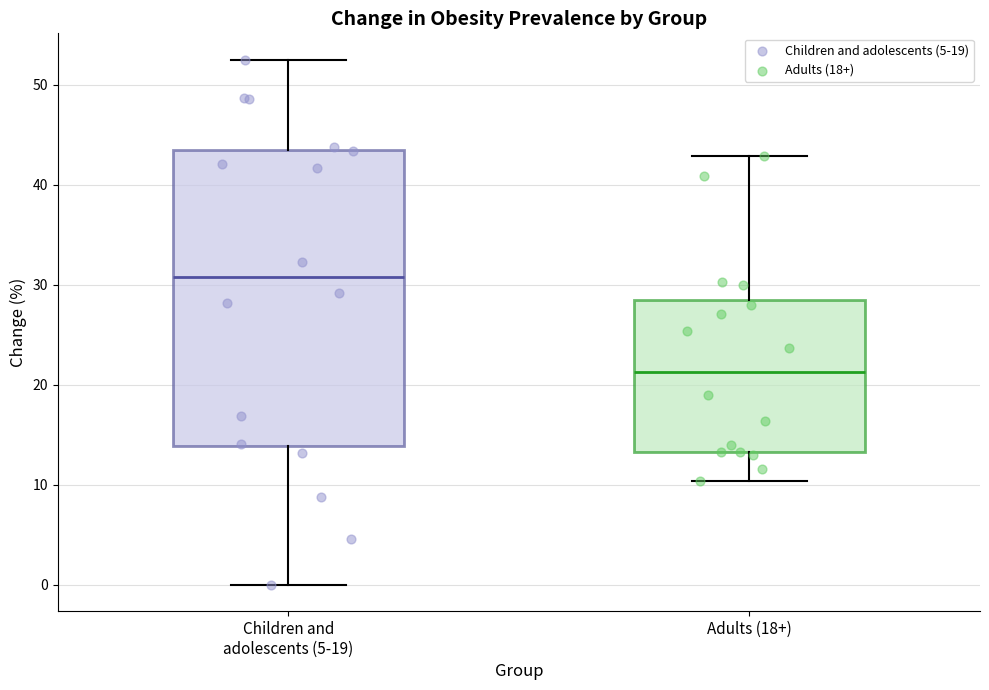

Which box's median line is the lowest?

Adults (18+)